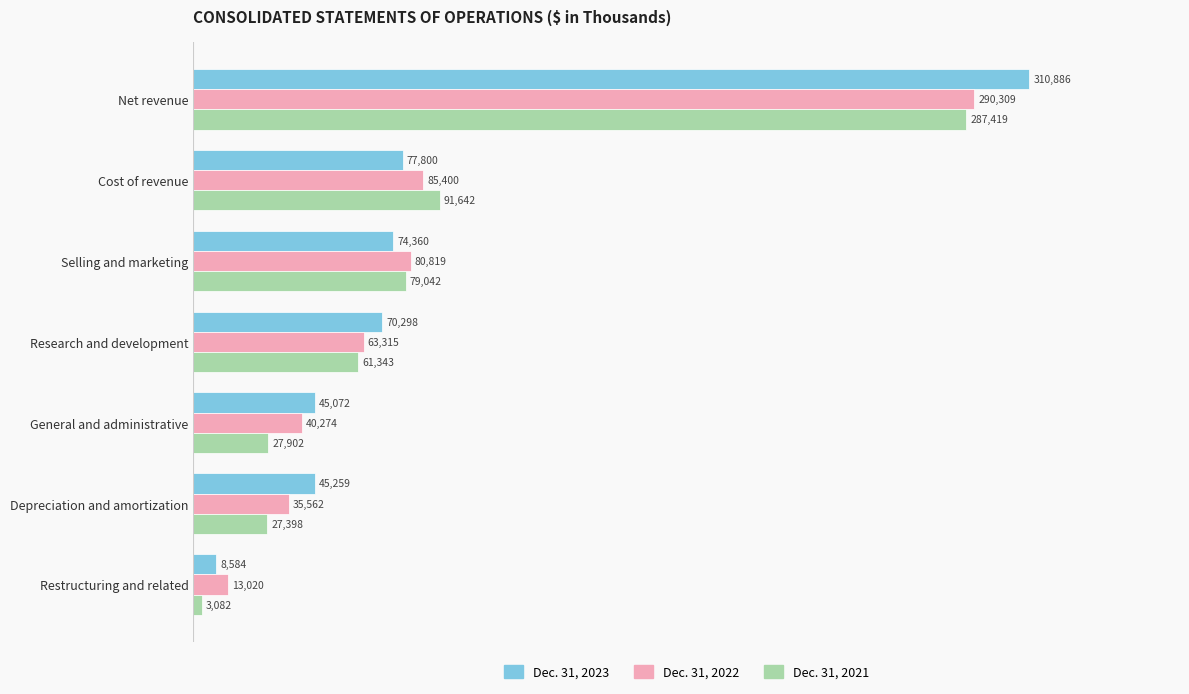

Where is Dec. 31, 2022 nearest to the value 151664?

Cost of revenue